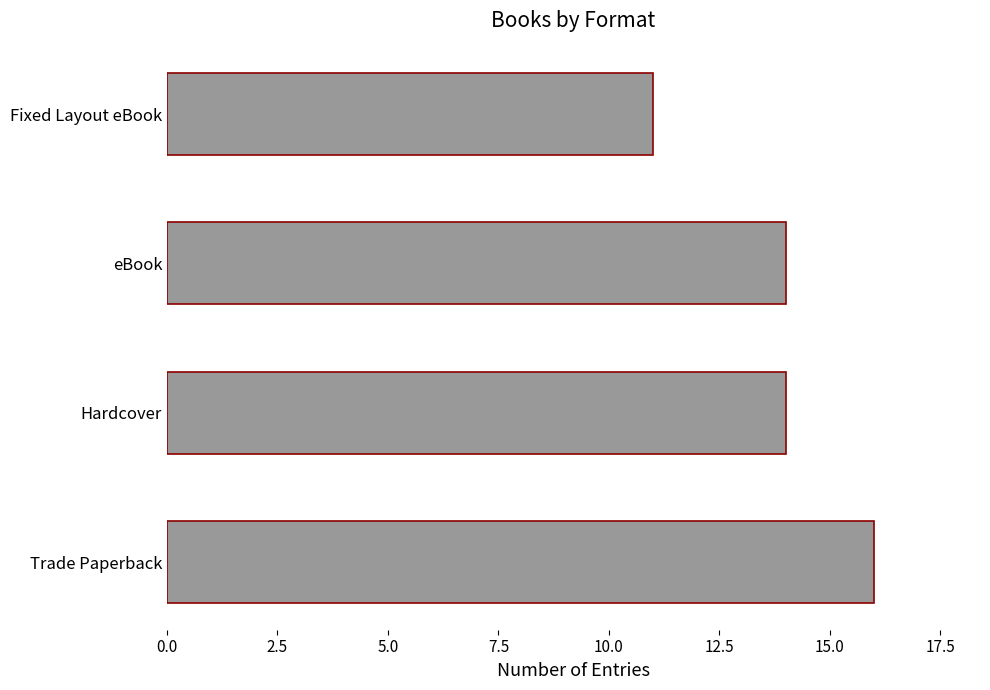

What is the greatest value displayed?

16